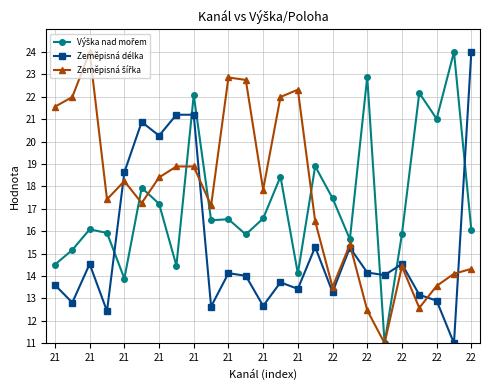

What is the highest value of the Zeměpisná délka series?

24.0